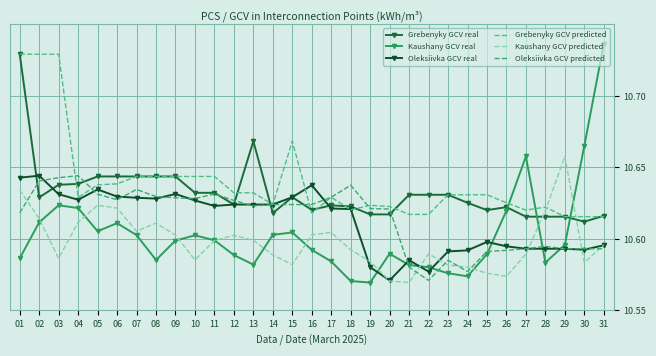

How many series are shown in this chart?

6